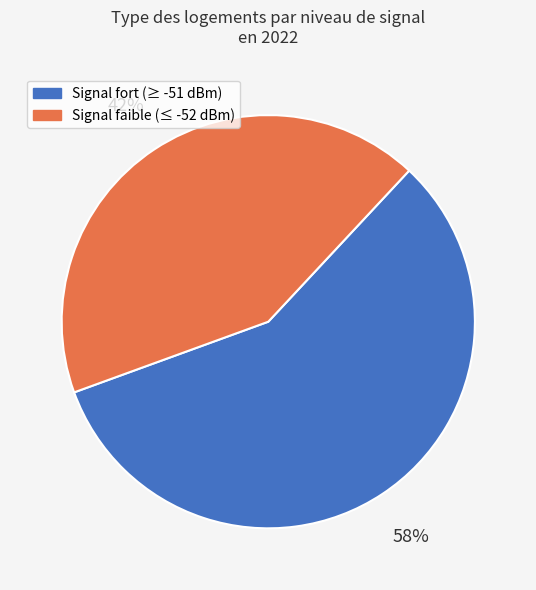

Does any single category account for the majority?

Yes